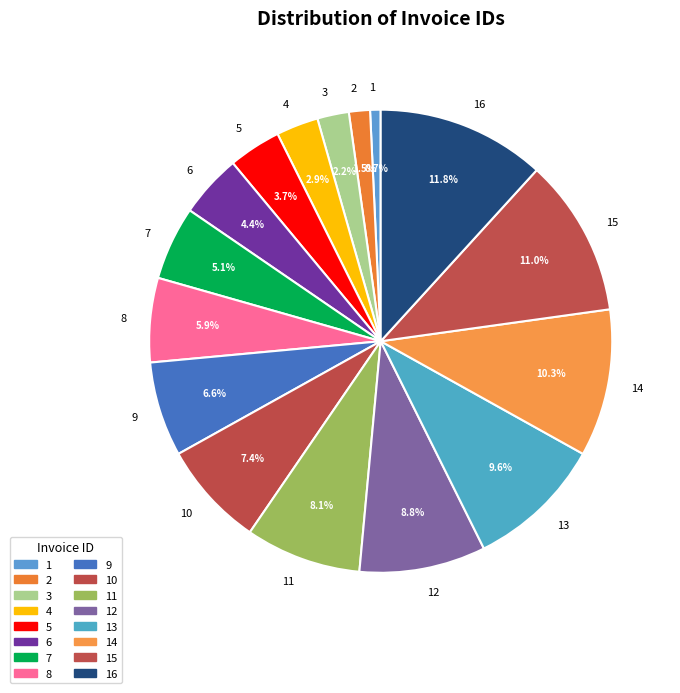

Which slice is the smallest?

1